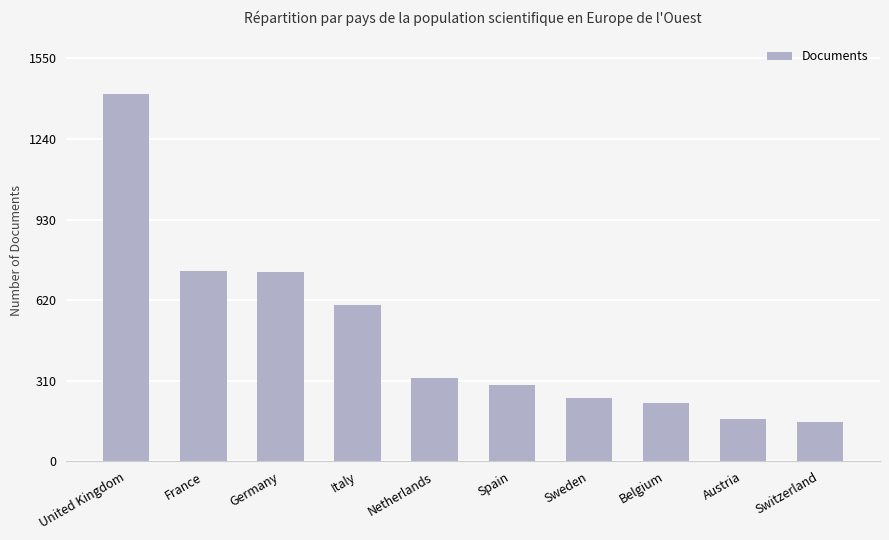

Which has a higher value, Switzerland or France?

France